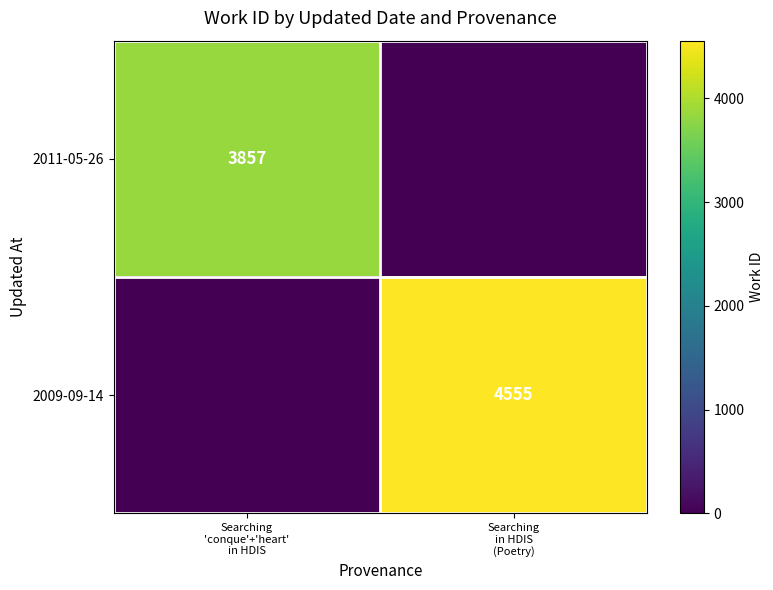

Which category has the lowest value across all series?

Searching
in HDIS
(Poetry)